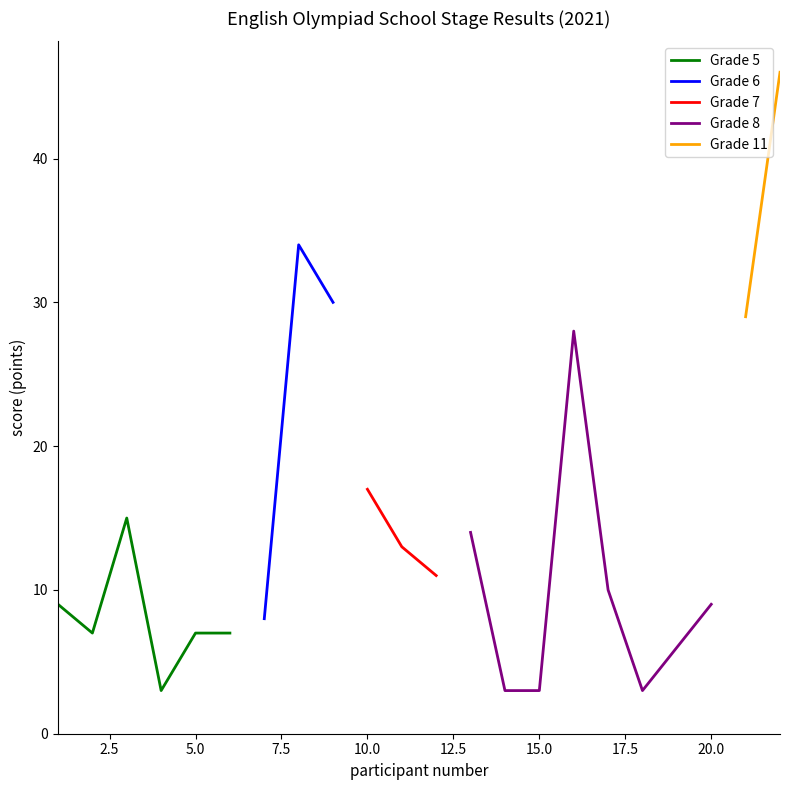

What is the maximum value for Grade 5?

15